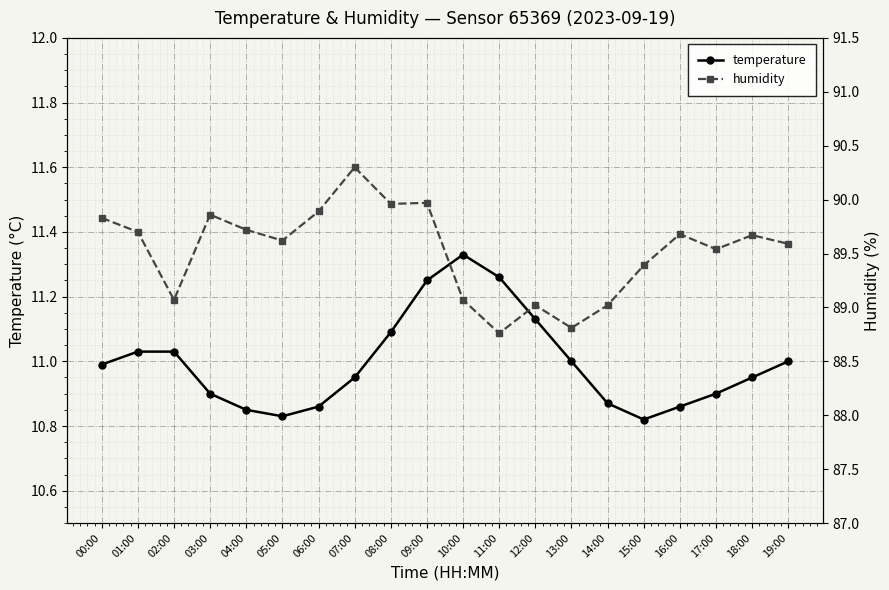

What position from the right is 13:00?

7